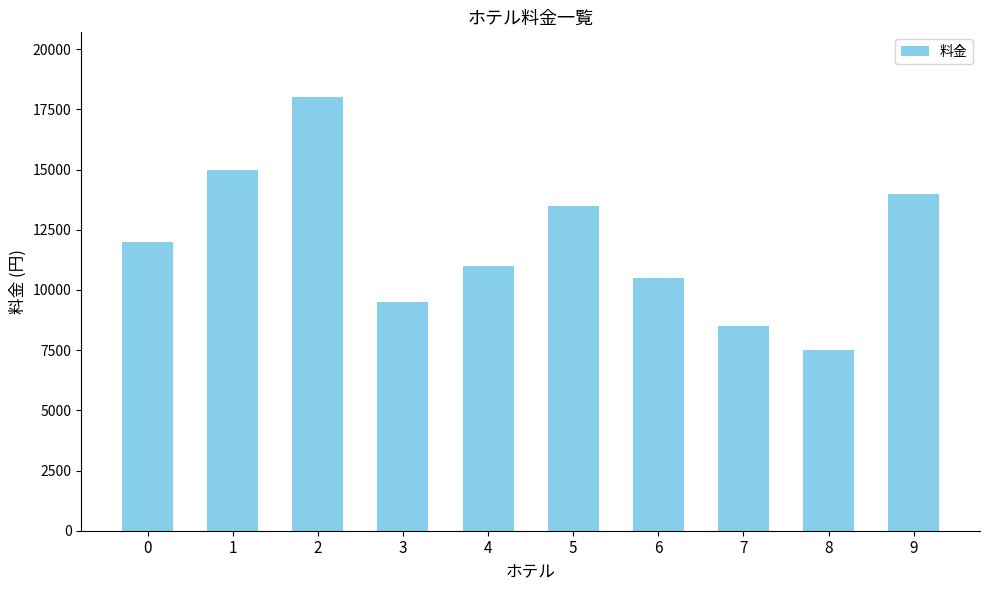

Reading left to right, list all the values displayed in this chart.

12000	15000	18000	9500	11000	13500	10500	8500	7500	14000